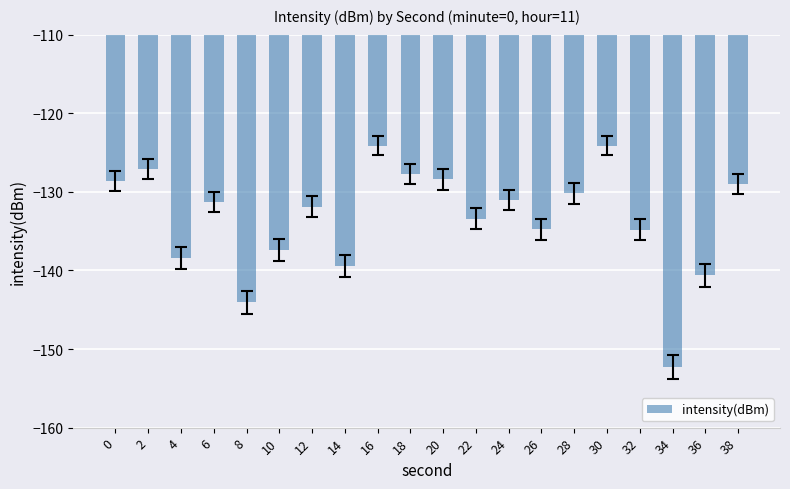

What is the difference between the values at 4 and 34?

13.9